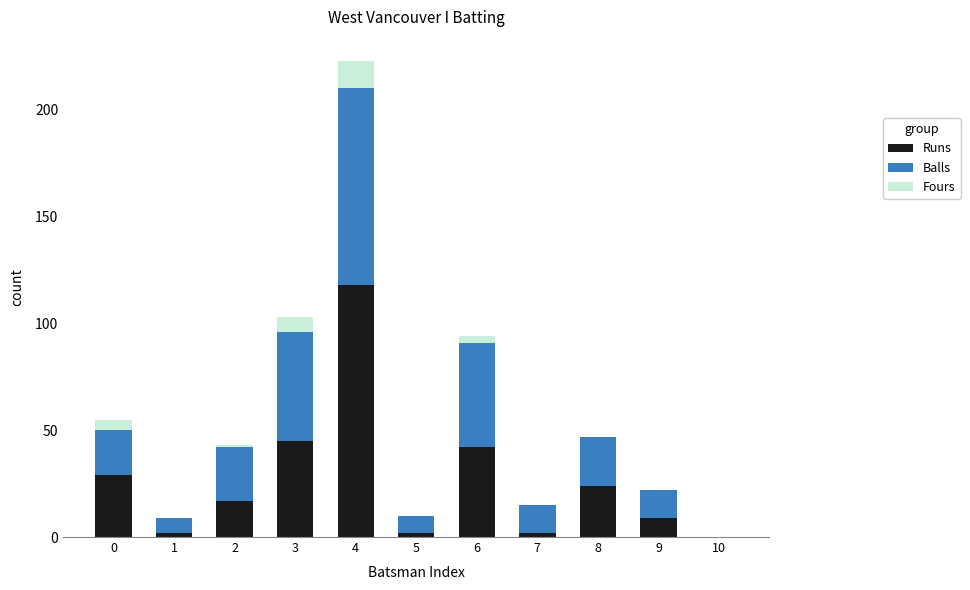

True or false: Runs has a value of 38 at 8.

False